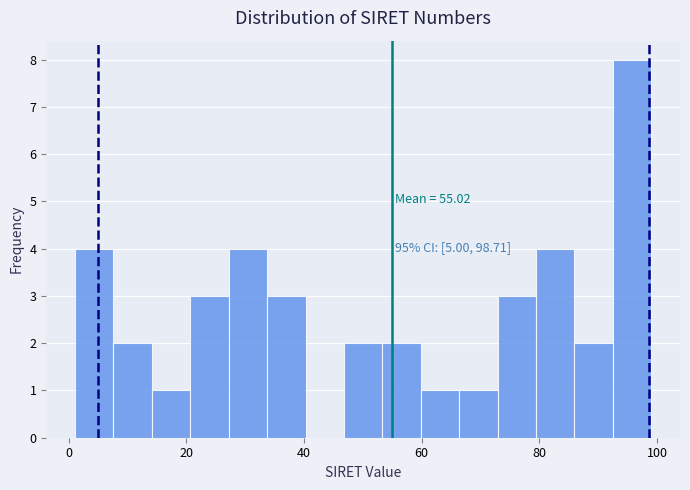

Around what value on the x-axis is the tallest bar? Give the approximate position of its centre, as read against the axis.

96